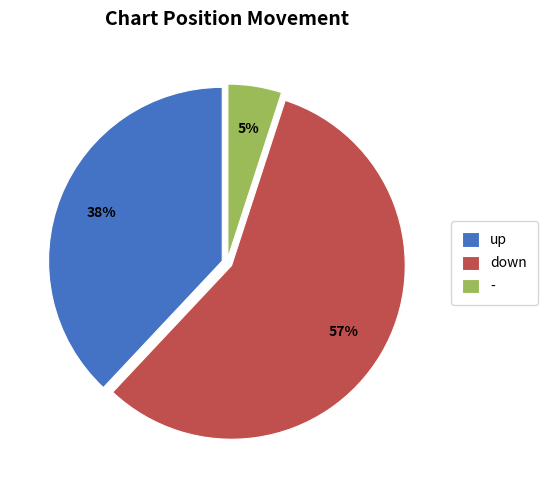

Do - and down together represent more than half of the pie?

Yes